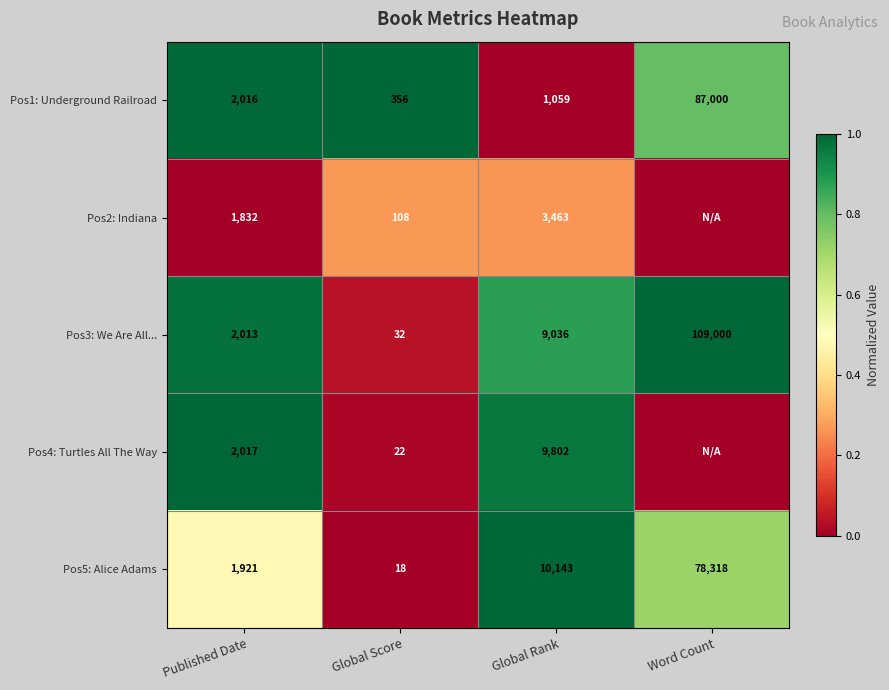

At Global Score, list the series in order from smallest to largest.

Pos5: Alice Adams, Pos4: Turtles All The Way, Pos3: We Are All..., Pos2: Indiana, Pos1: Underground Railroad